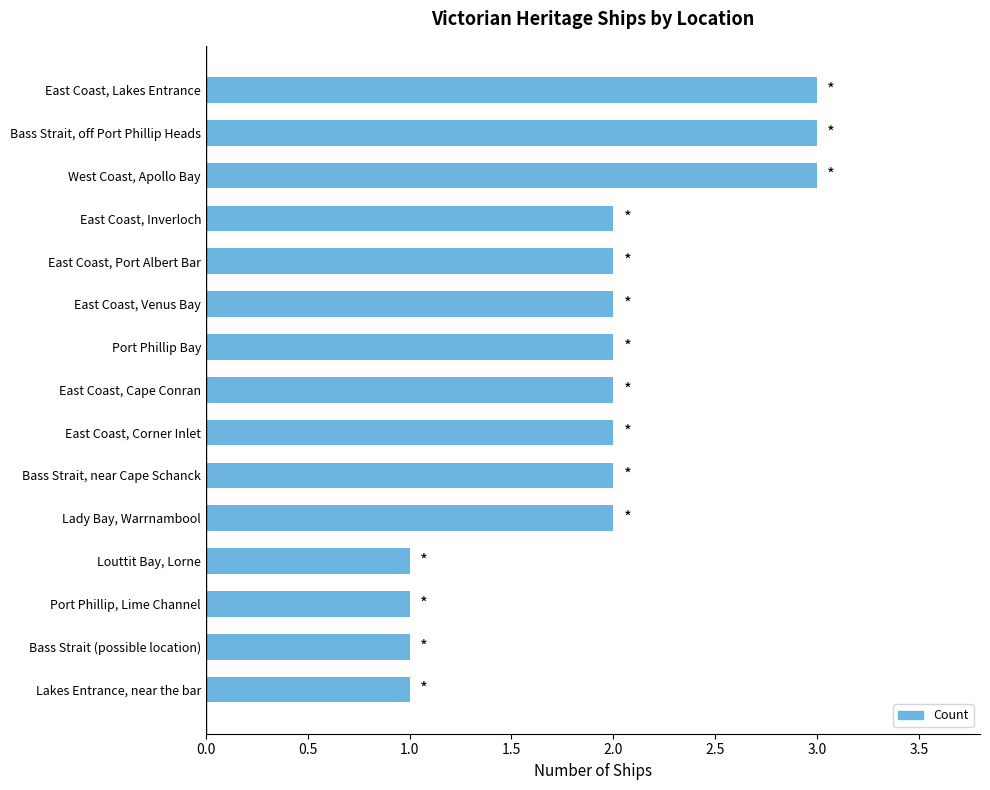

What is the difference between the second highest and minimum values?

2